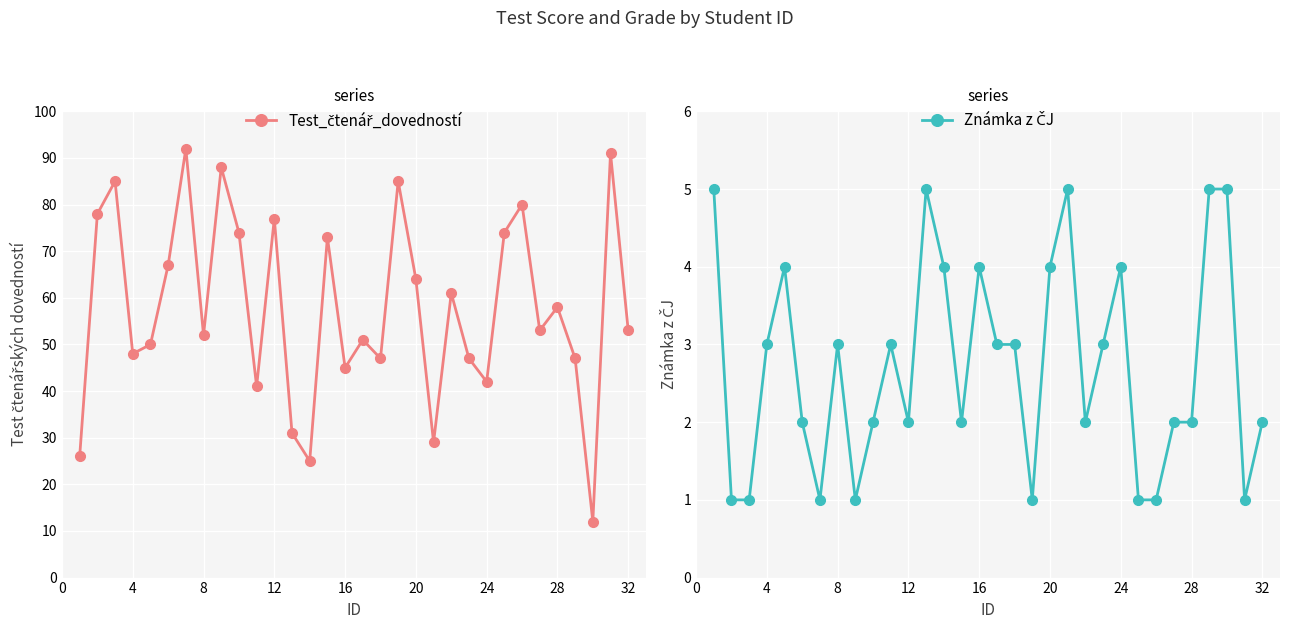

Rank the series by their maximum value, from lowest to highest.

Známka z ČJ, Test_čtenář_dovedností